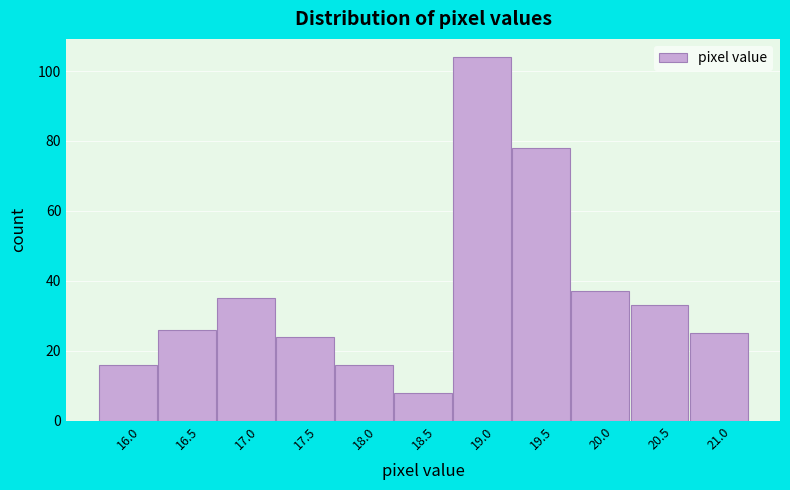

Reading right to left, transcribe all the data shown in this chart.

21.0=25	20.5=33	20.0=37	19.5=78	19.0=104	18.5=8	18.0=16	17.5=24	17.0=35	16.5=26	16.0=16